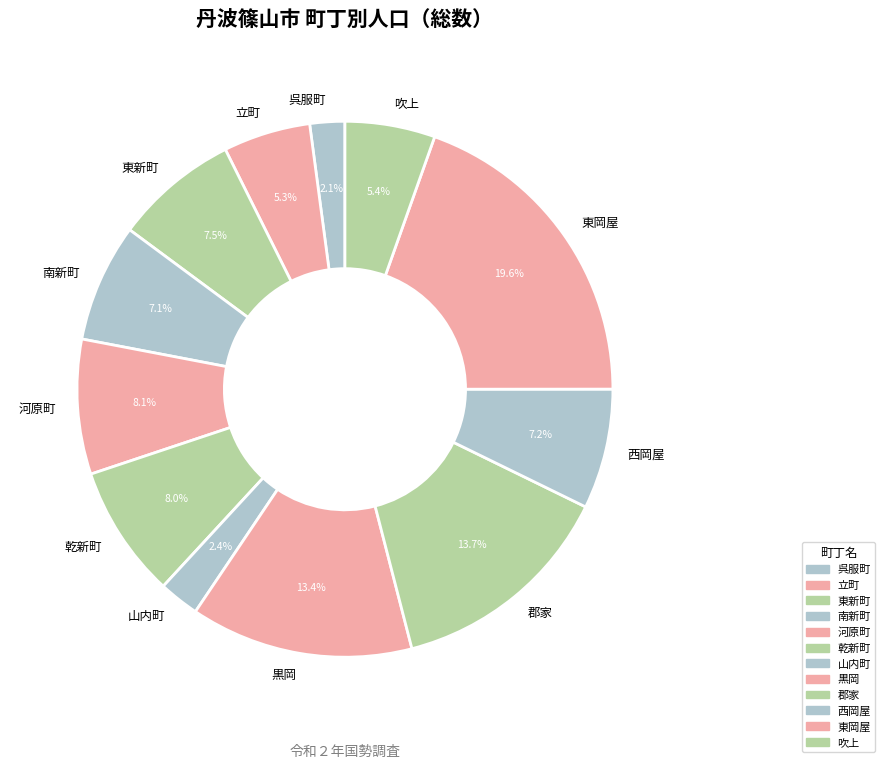

To the nearest percent, what portion does 黒岡 represent?

13%